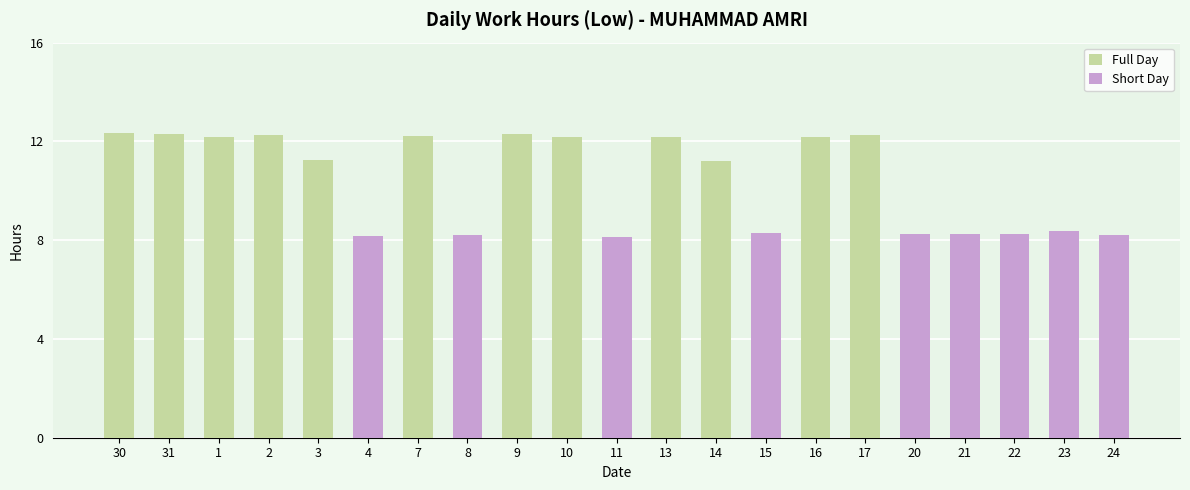

The chart shows a value of 12.3 at 17. True or false?

True